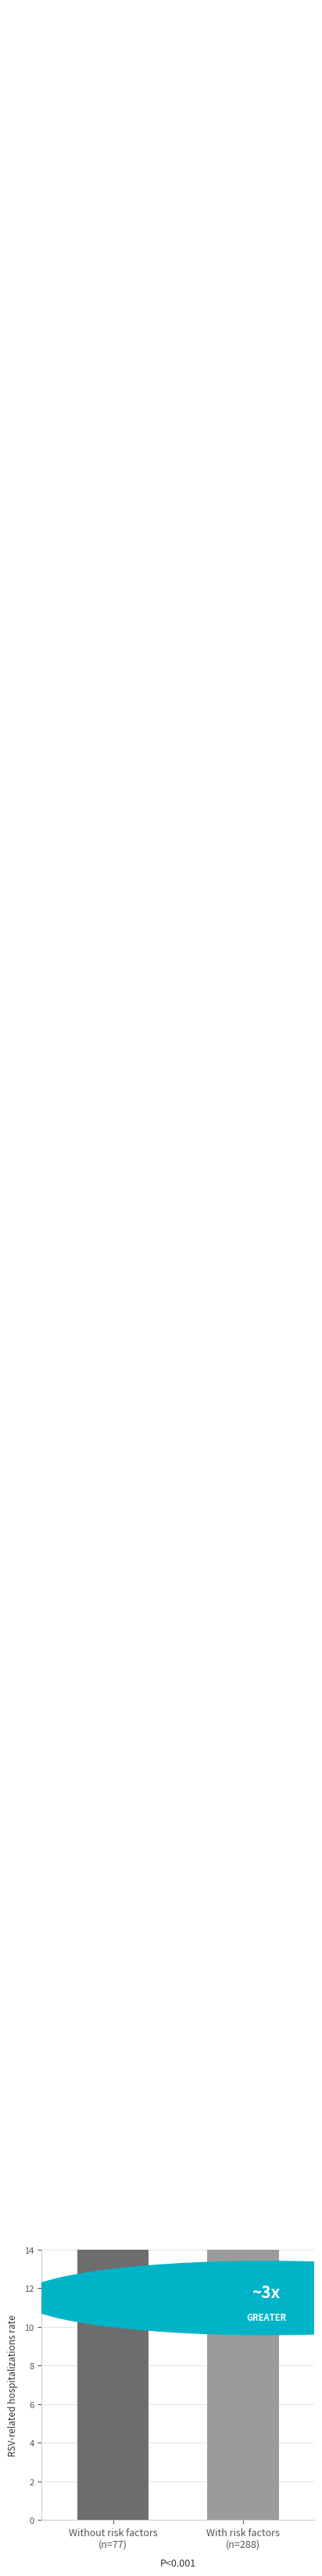

At which category does the chart reach its minimum across all series?

Without risk factors
(n=77)